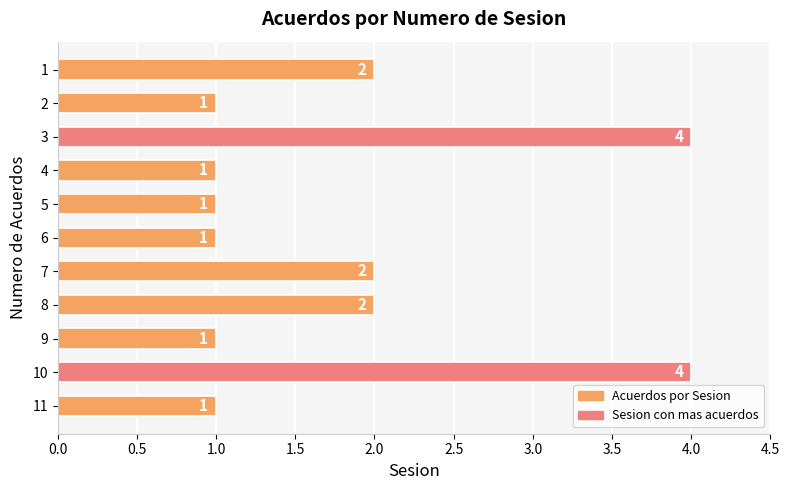

Is it true that the value at 7 is 2?

True